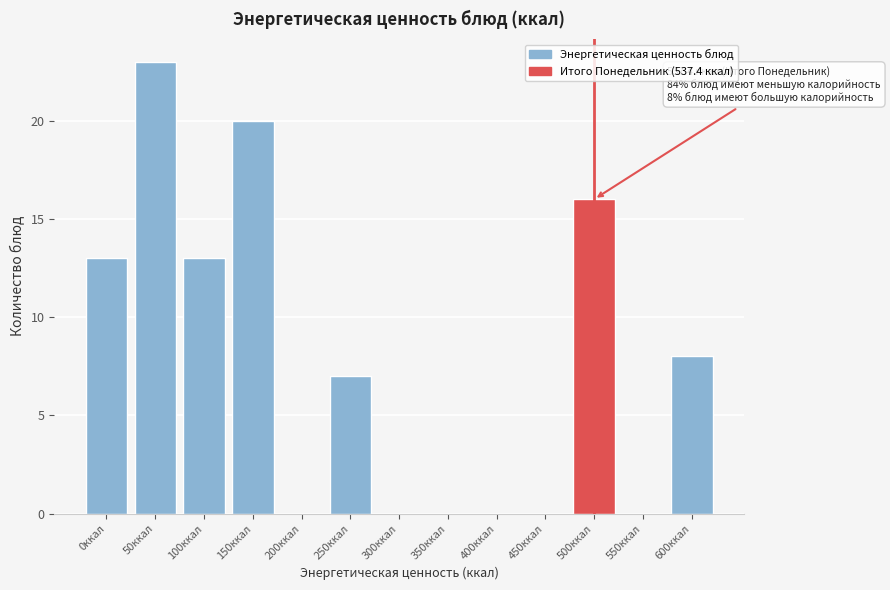

Reading left to right, what are all the values shown in this chart?

0ккал=13	50ккал=23	100ккал=13	150ккал=20	200ккал=0	250ккал=7	300ккал=0	350ккал=0	400ккал=0	450ккал=0	500ккал=16	550ккал=0	600ккал=8